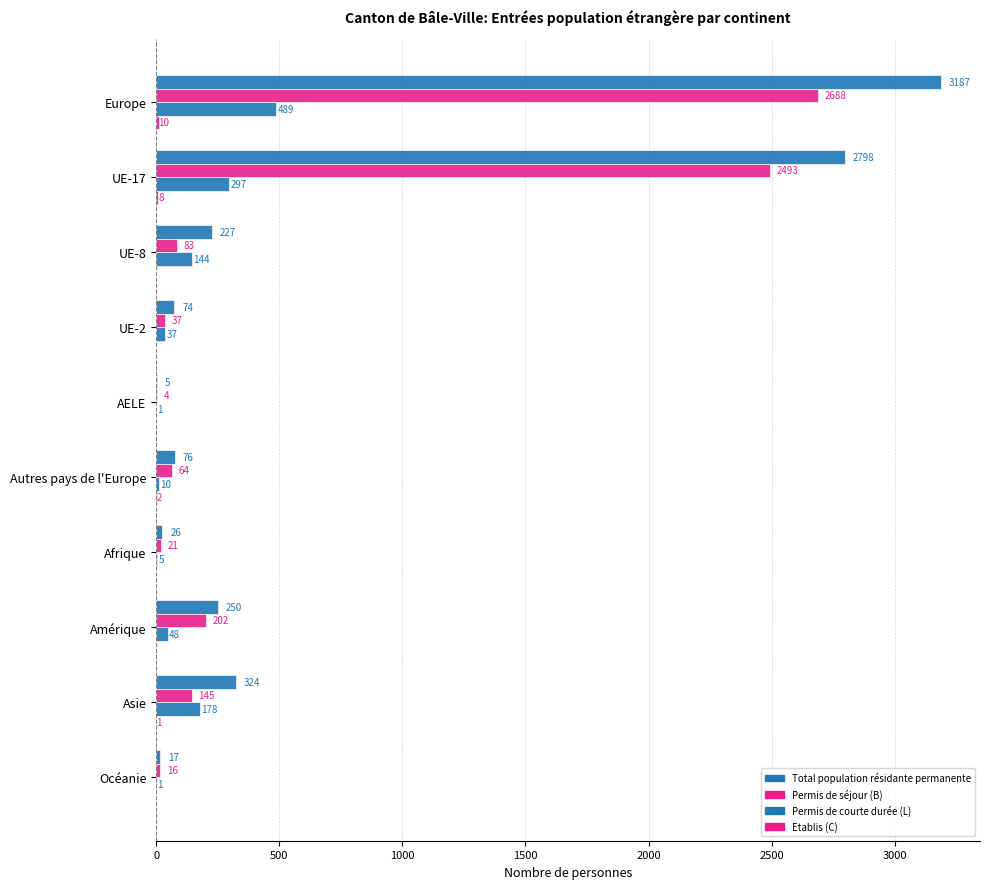

How many data points does each series have?

10